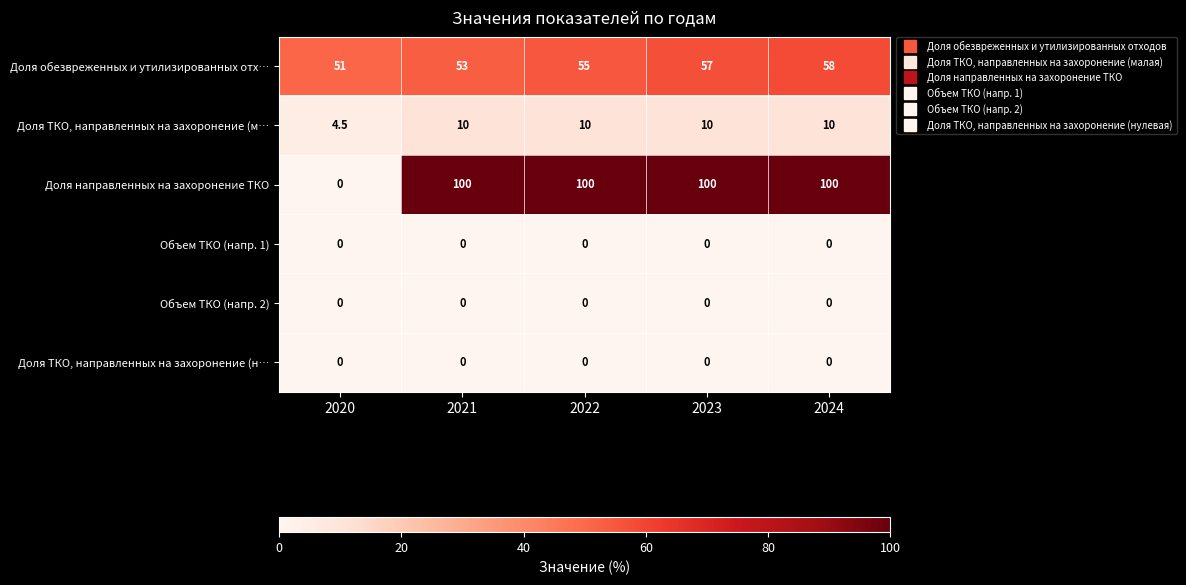

Reading left to right, transcribe all the data shown in this chart.

Доля обезвреженных и утилизированных отх…: 2020=51.0	2021=53.0	2022=55.0	2023=57.0	2024=58.0
Доля ТКО, направленных на захоронение (м…: 2020=4.5	2021=10.0	2022=10.0	2023=10.0	2024=10.0
Доля направленных на захоронение ТКО: 2020=0.0	2021=100.0	2022=100.0	2023=100.0	2024=100.0
Объем ТКО (напр. 1): 2020=0.0	2021=0.0	2022=0.0	2023=0.0	2024=0.0
Объем ТКО (напр. 2): 2020=0.0	2021=0.0	2022=0.0	2023=0.0	2024=0.0
Доля ТКО, направленных на захоронение (н…: 2020=0.0	2021=0.0	2022=0.0	2023=0.0	2024=0.0